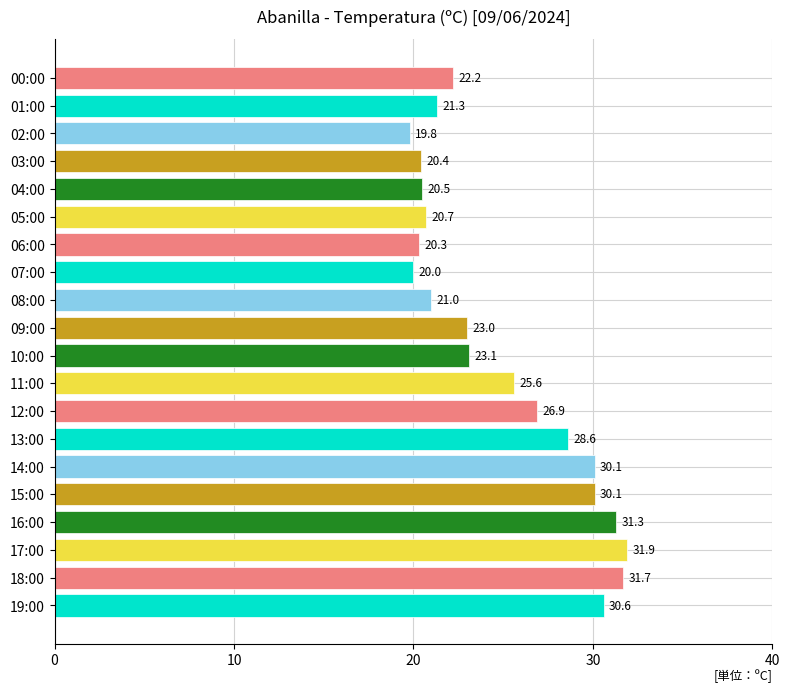

The value at 09:00 is 23.0. True or false?

True